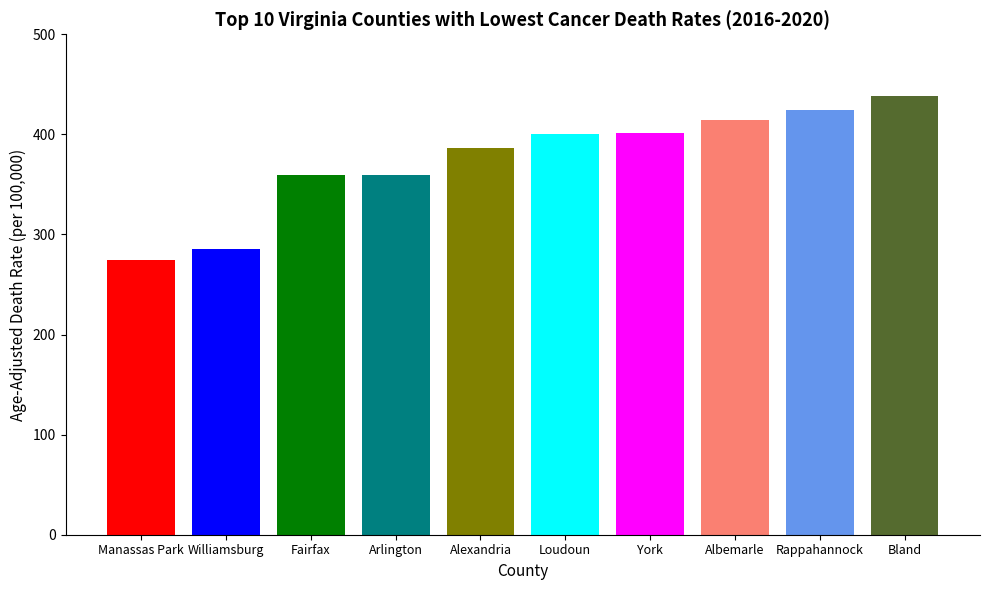

What is the change in value from Manassas Park to York?

+126.3